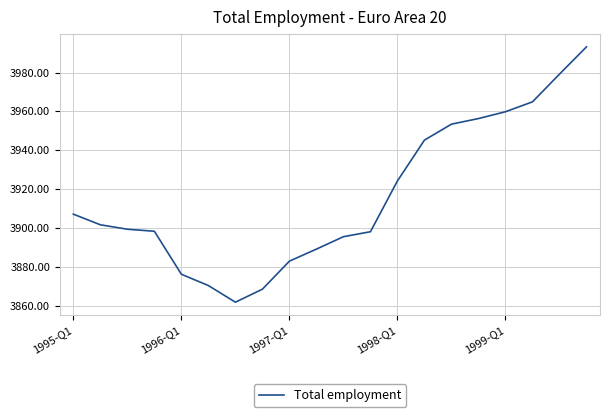

What is the difference between the maximum and minimum values?

131.2